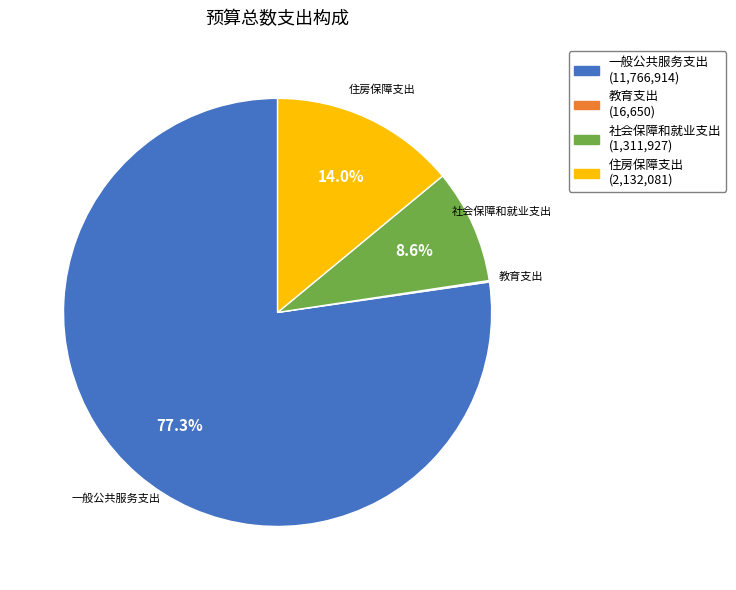

Do 一般公共服务支出 and 住房保障支出 together represent more than half of the pie?

Yes